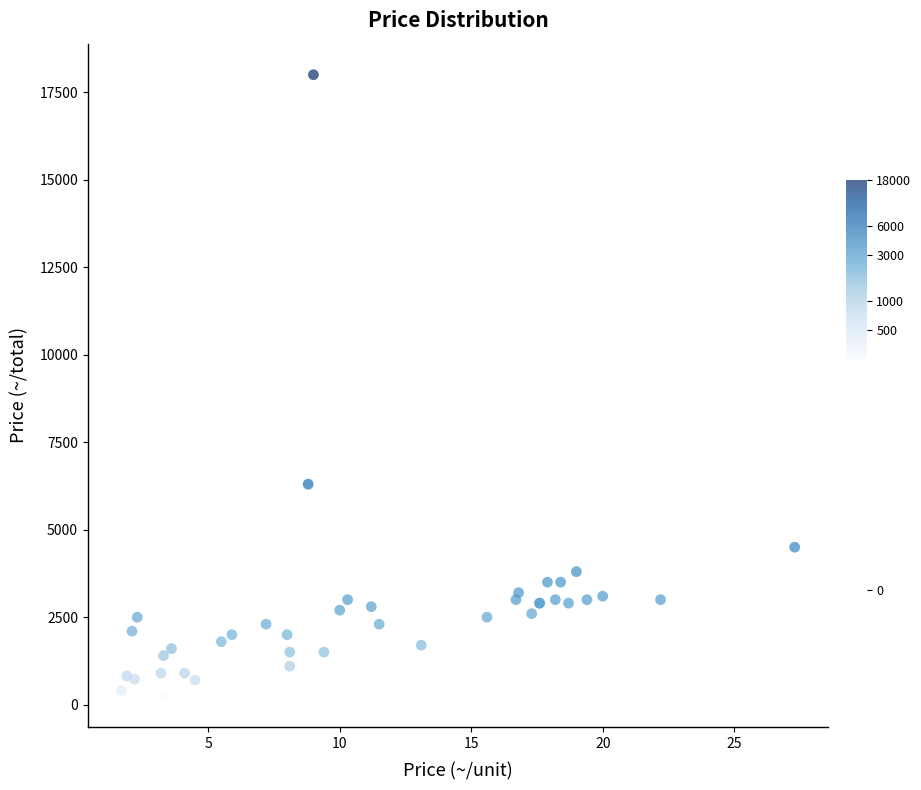

What Y value in the scatter plot is closest to 9125?

6300